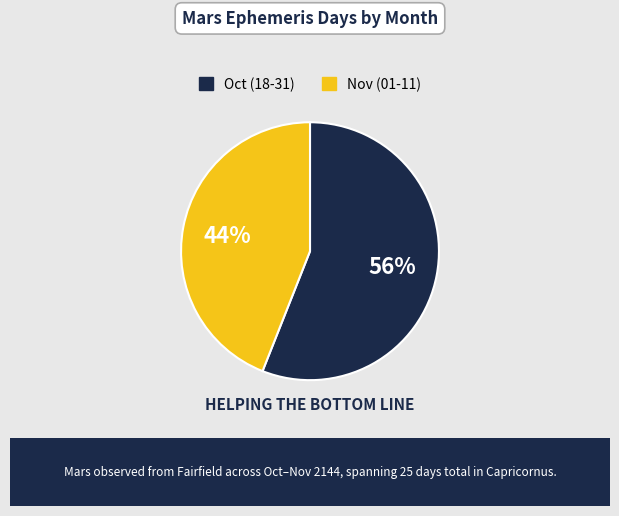

Count the number of slices in the pie.

2